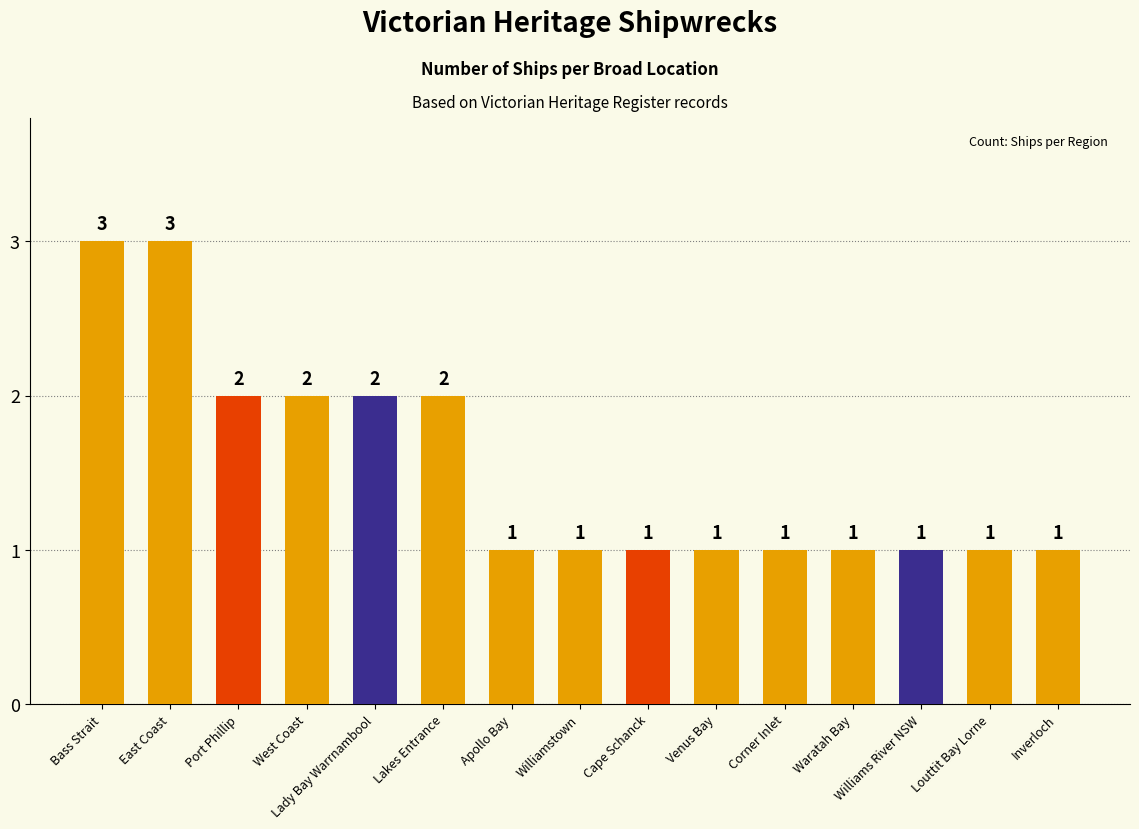

Approximately how many times larger is the value at Port Phillip compared to Corner Inlet?

2.0